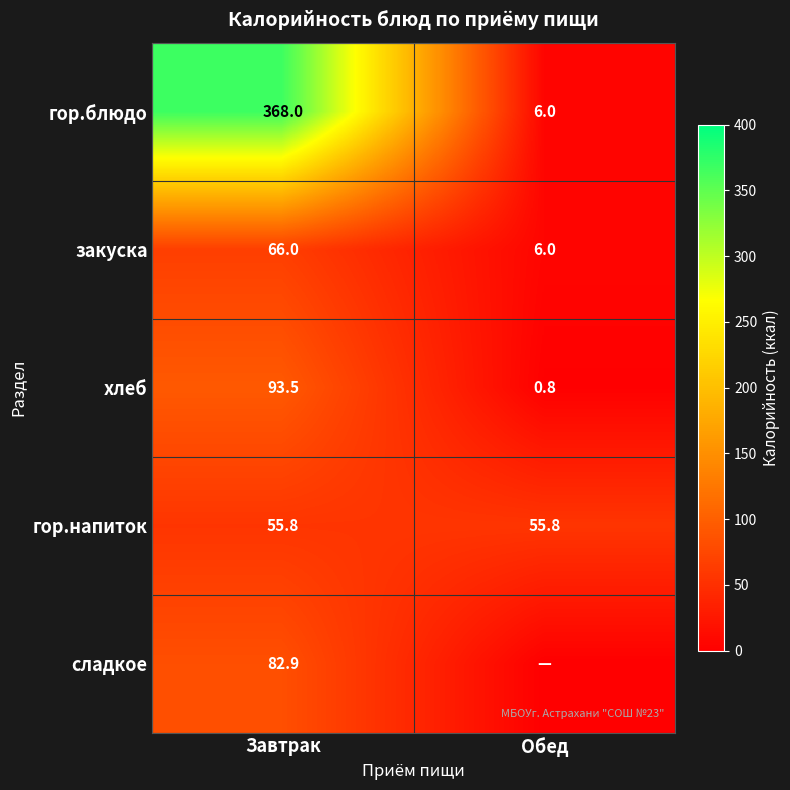

What value does the закуска series have at Завтрак?

66.0